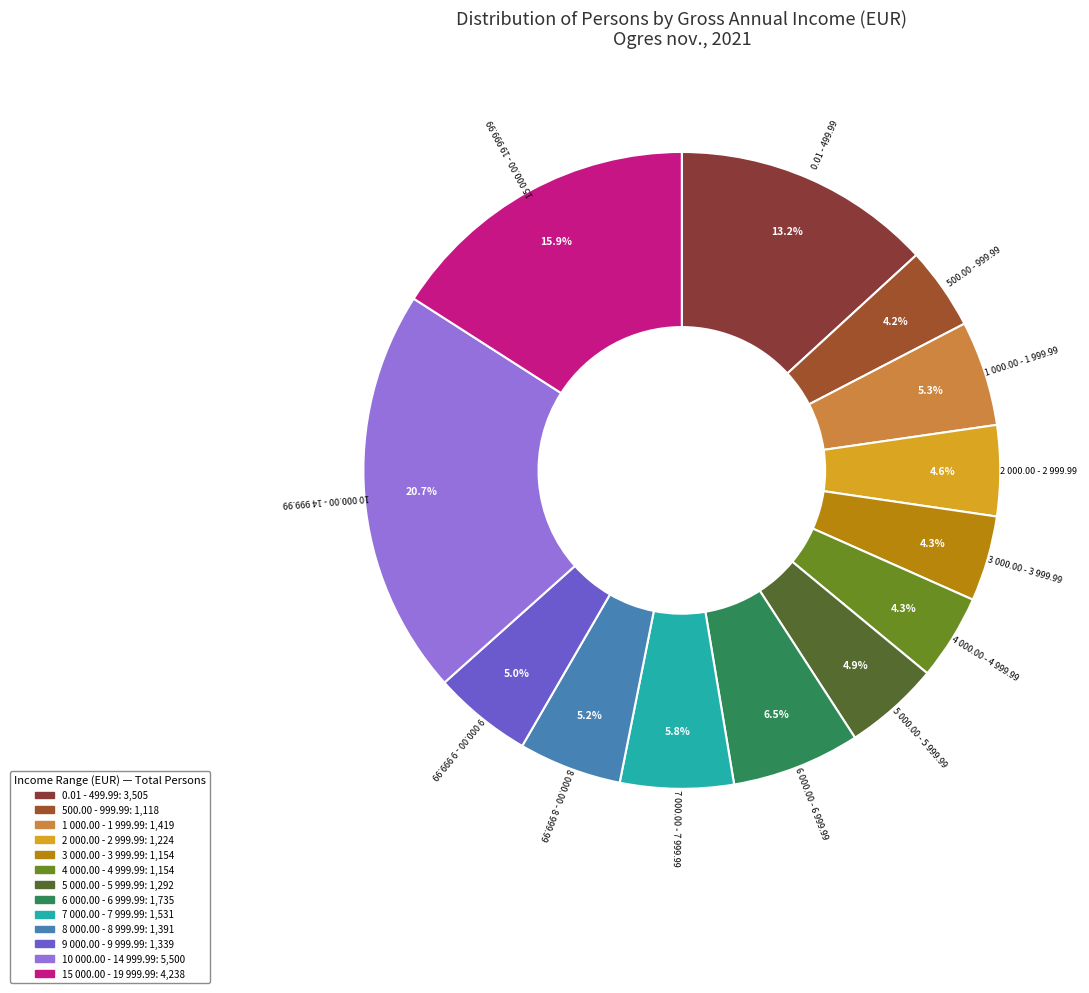

Is there a majority slice in this chart?

No